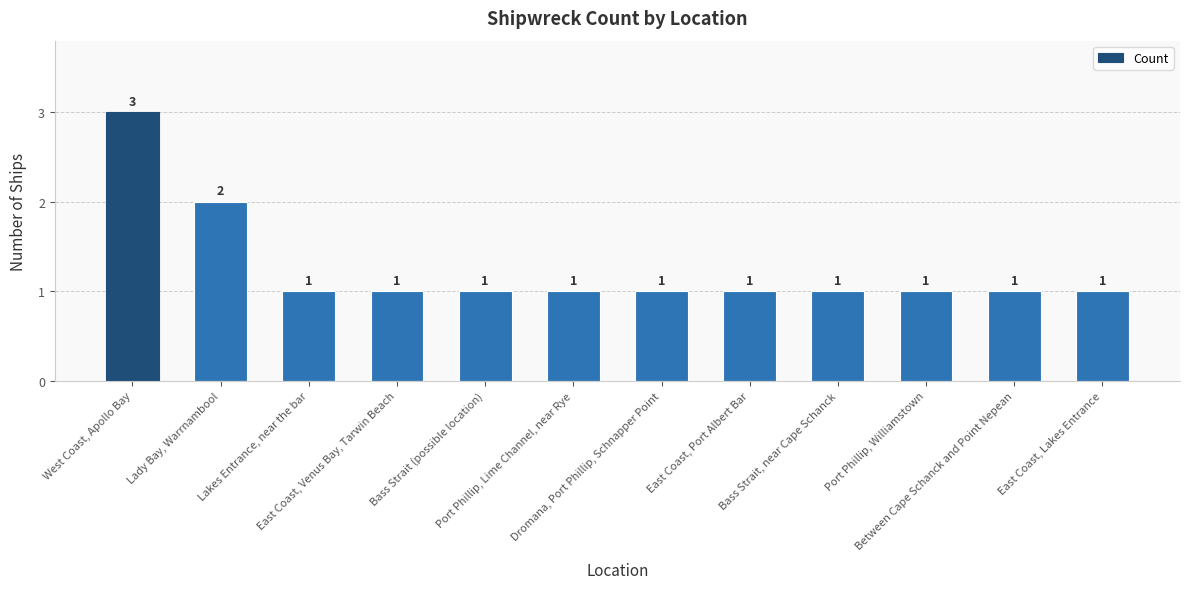

How many bars are there in total?

12